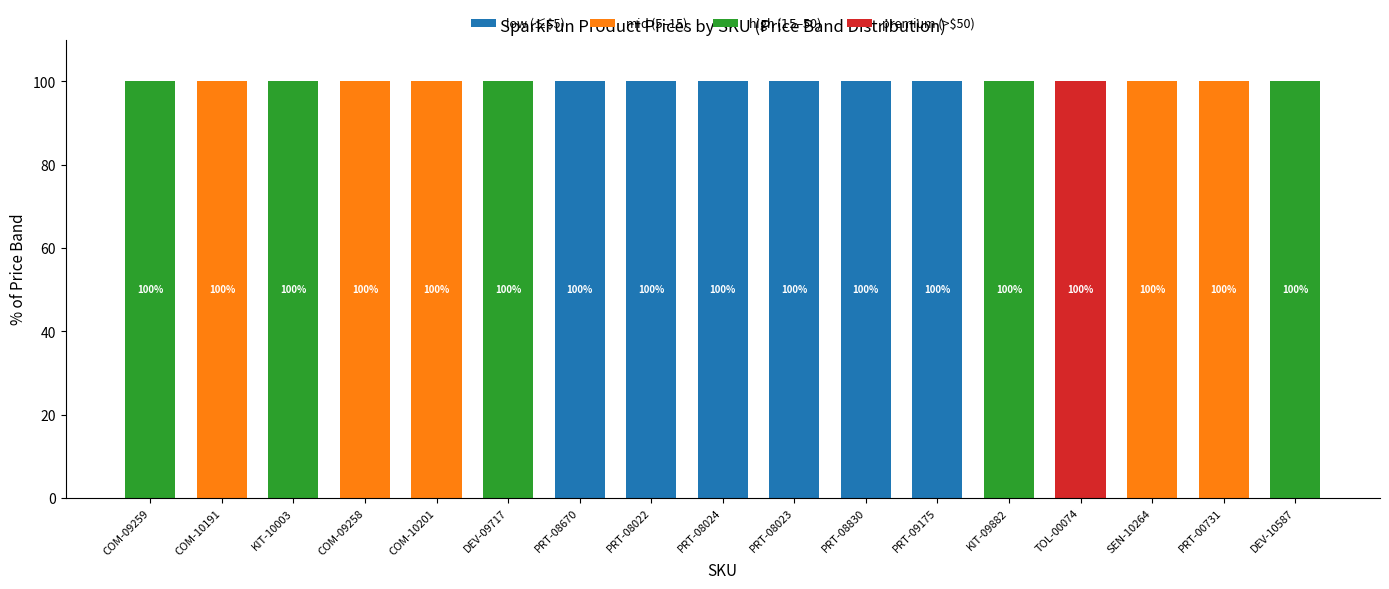

What is the total value across all series at TOL-00074?

100